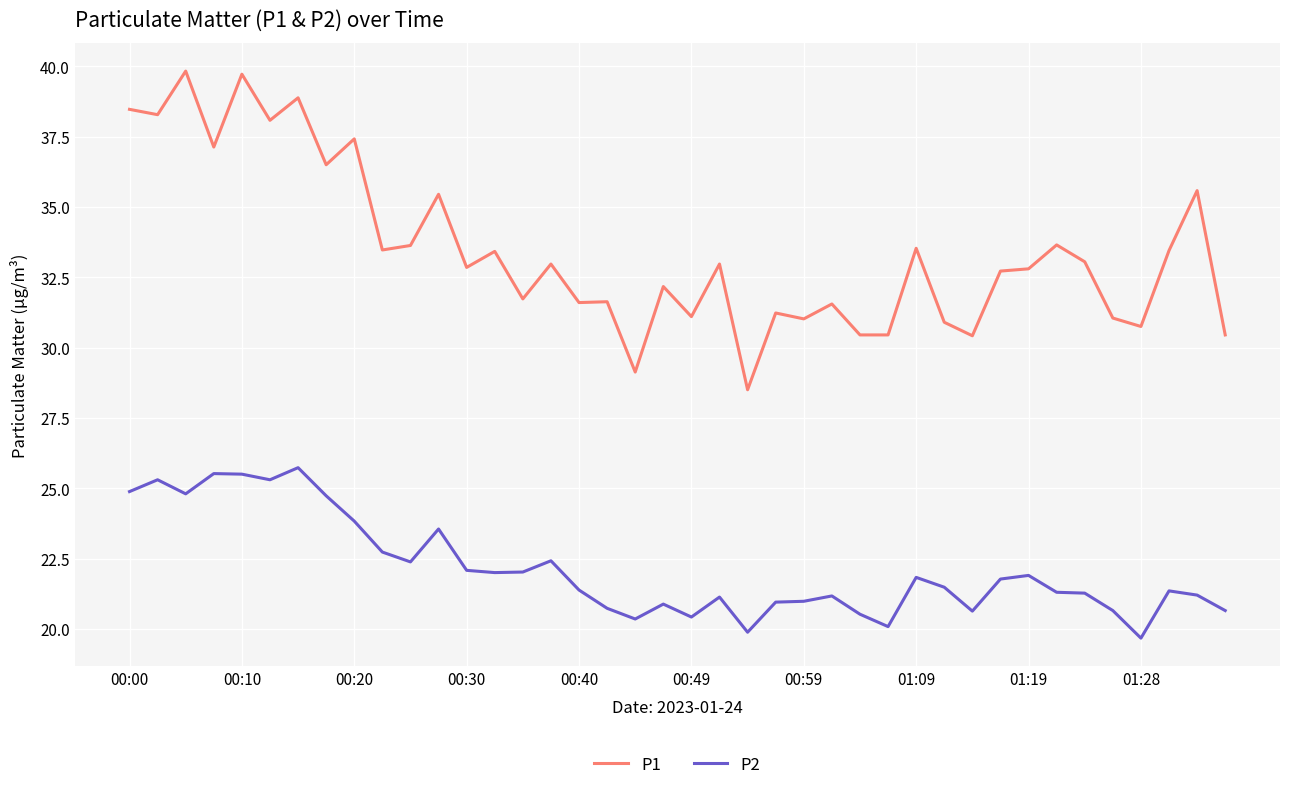

Which series has the largest range (max minus min)?

P1